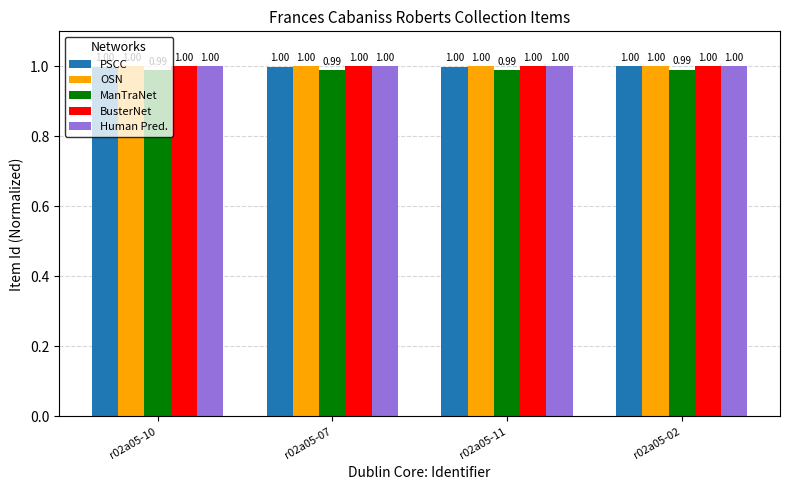

What are all the series names shown in the legend?

PSCC, OSN, ManTraNet, BusterNet, Human Pred.